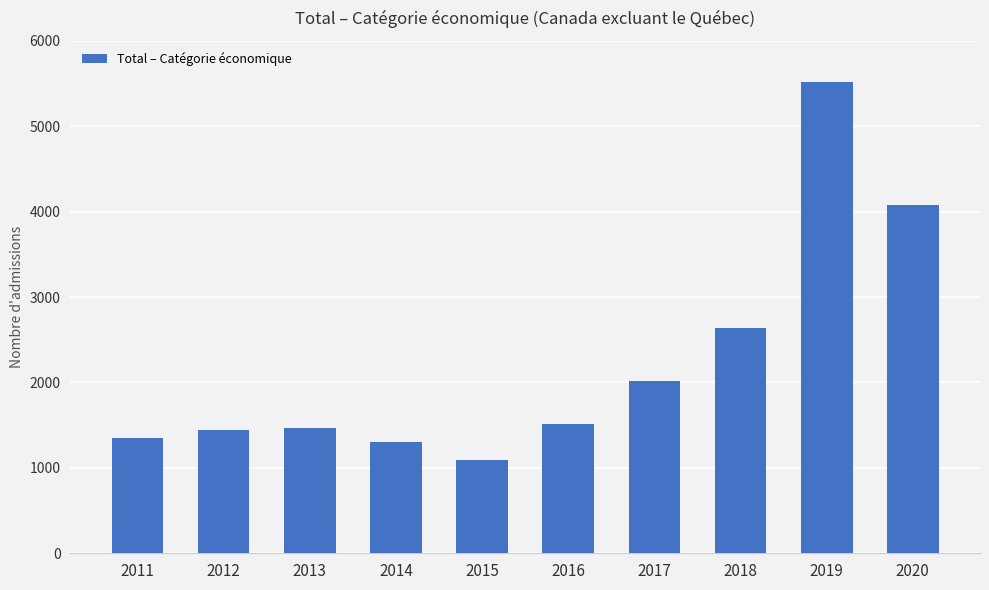

True or false: the data shows 1845 at 2011.

False